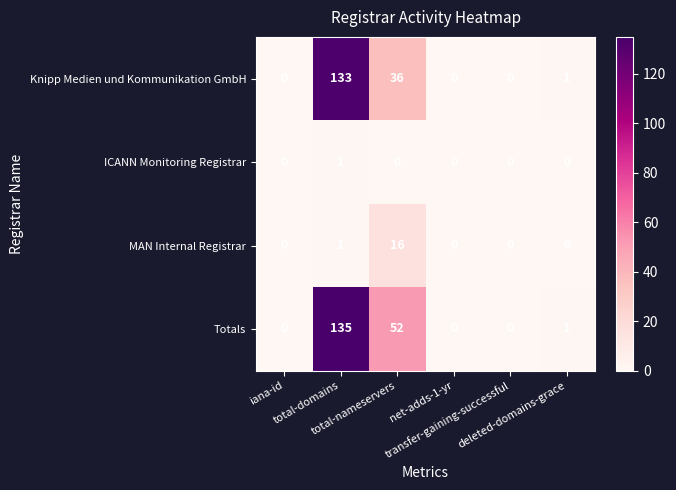

Rank the series by their maximum value, from highest to lowest.

Totals, Knipp Medien und Kommunikation GmbH, MAN Internal Registrar, ICANN Monitoring Registrar